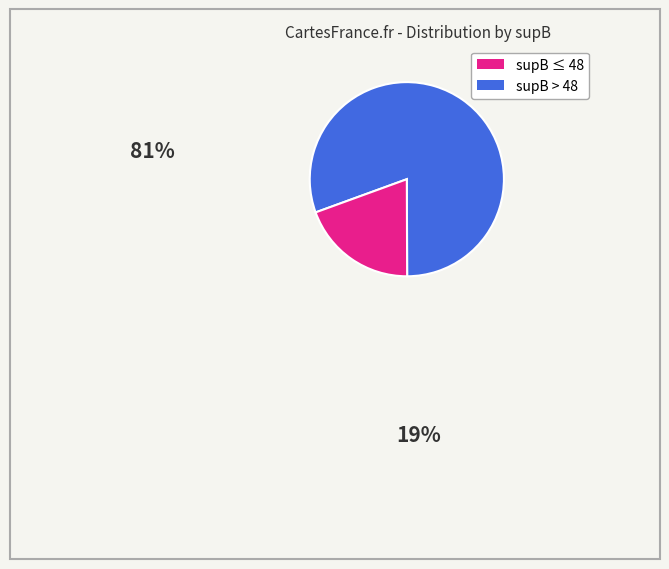

Does any single category account for the majority?

Yes